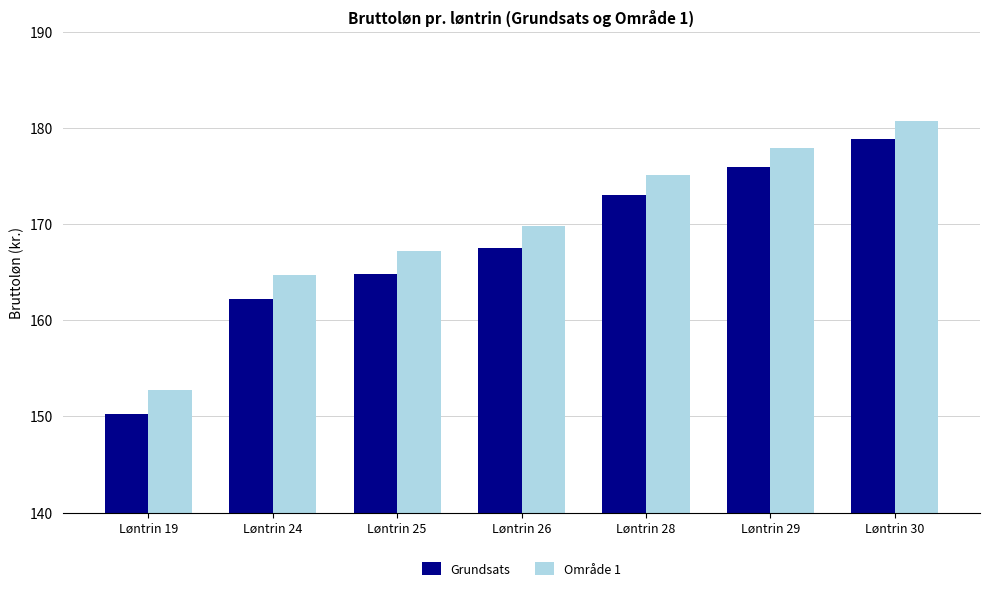

Is it true that Område 1 equals 214.8 at Løntrin 24?

False